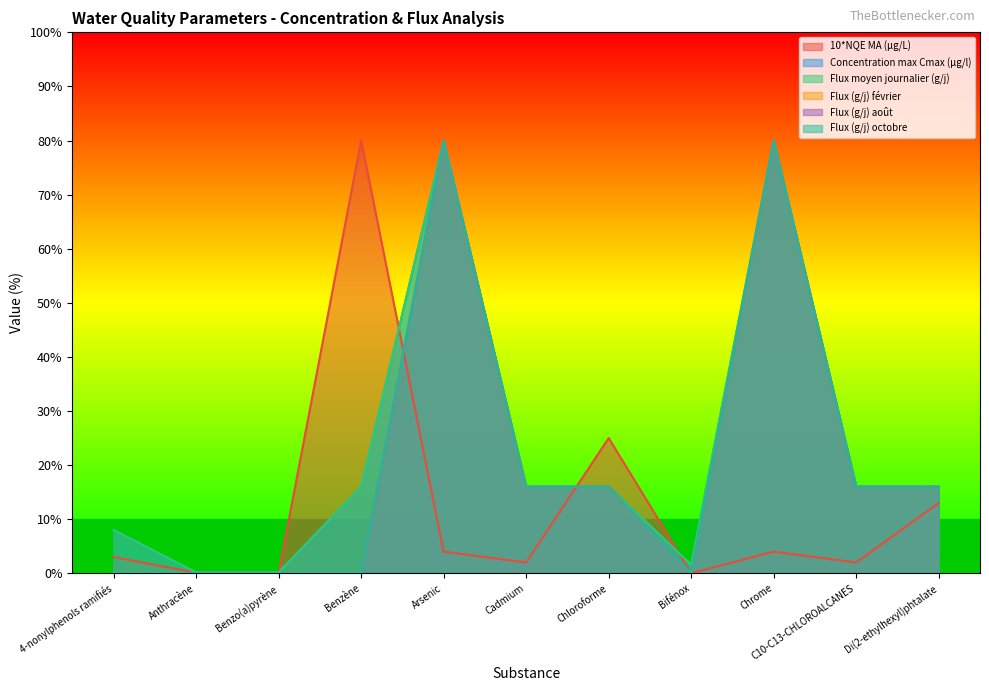

How many lines are shown in the chart?

6